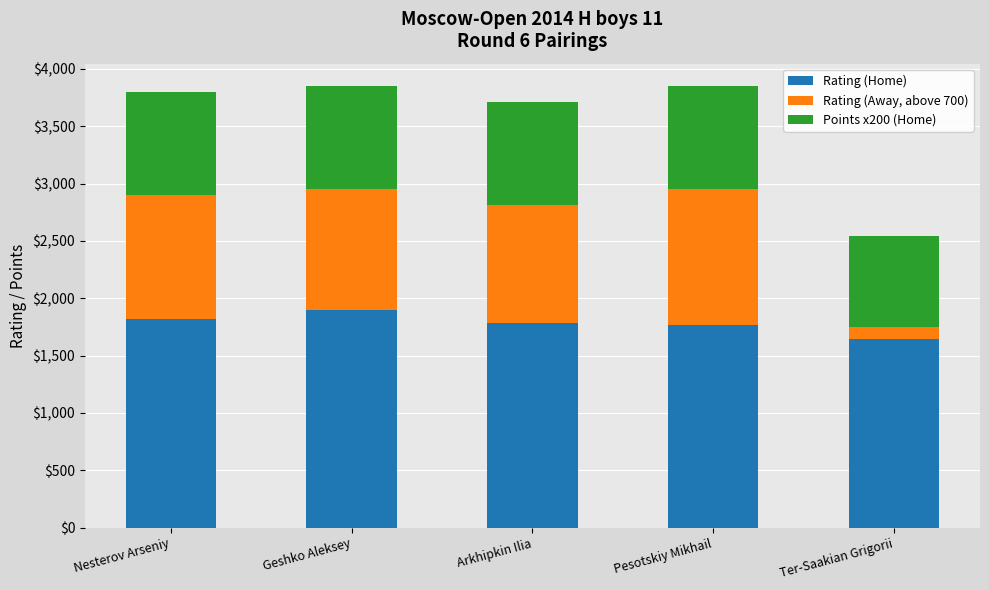

What is the difference between the second highest and minimum values in the Rating (Home) series?

175